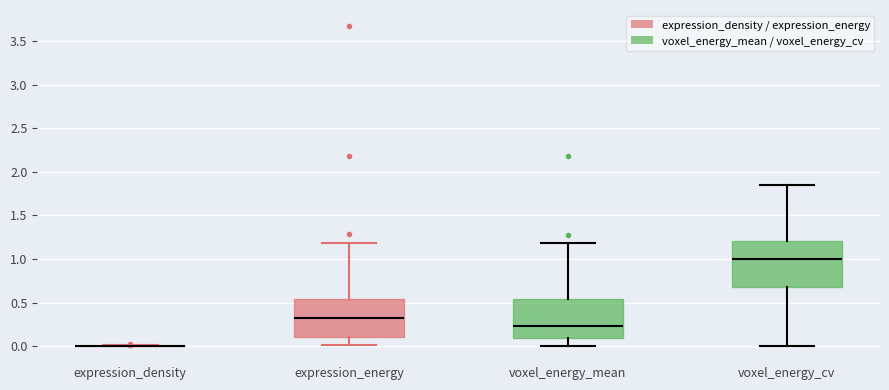

Which box is the tallest, from its lower edge to its upper edge?

voxel_energy_cv